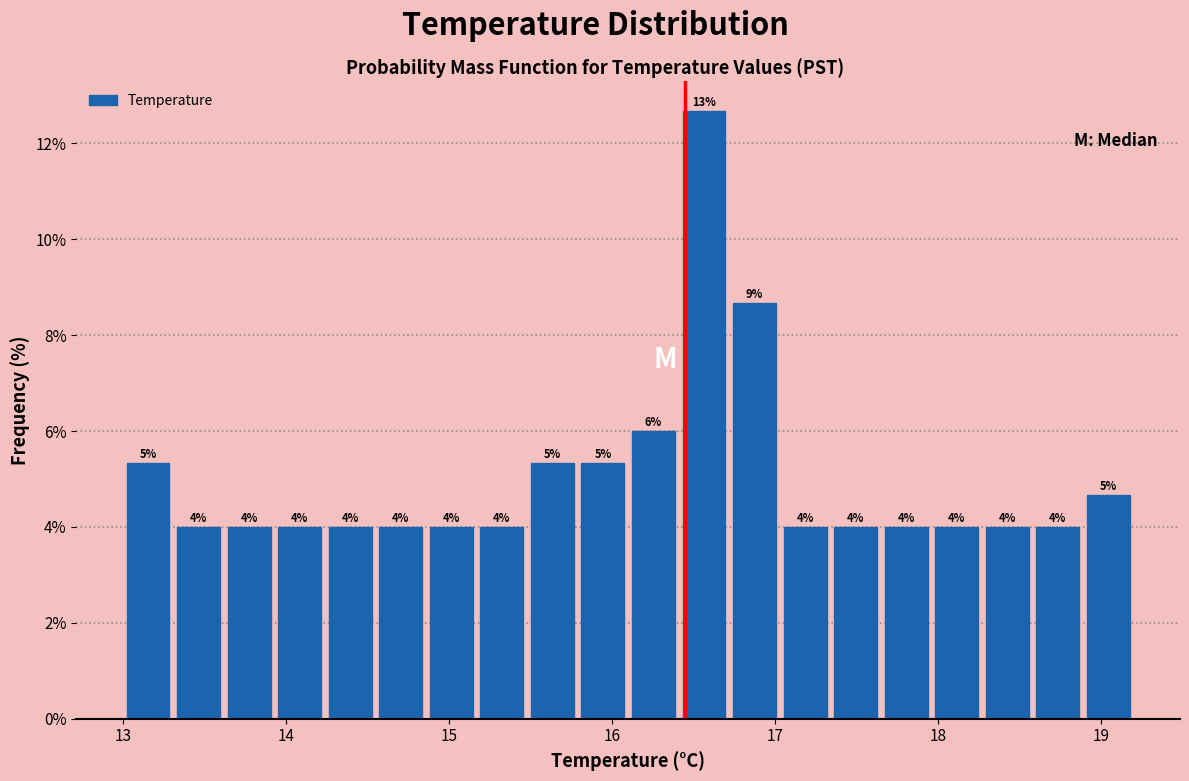

Around what value on the x-axis is the tallest bar? Give the approximate position of its centre, as read against the axis.

16.6